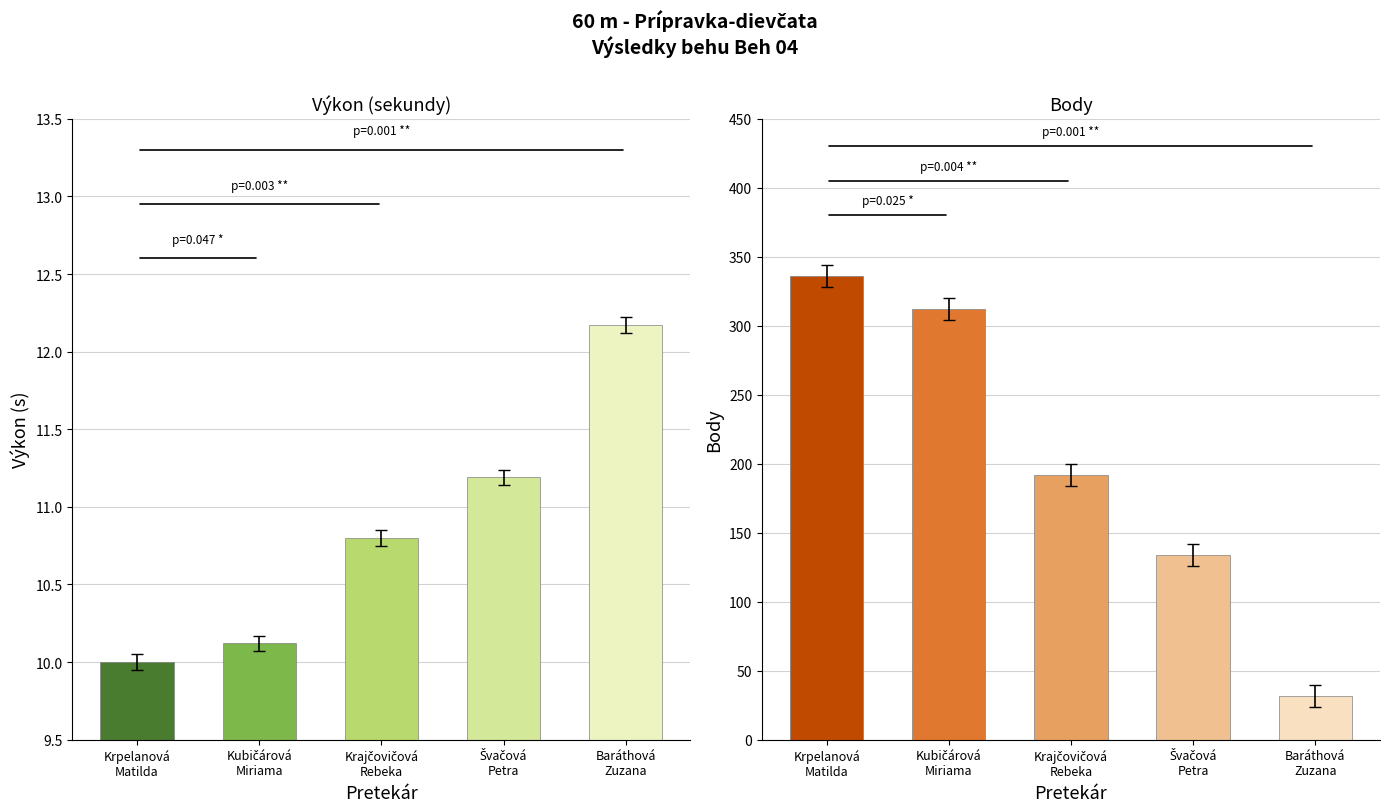

What is the difference between the second highest and minimum values in the Body series?

280.0